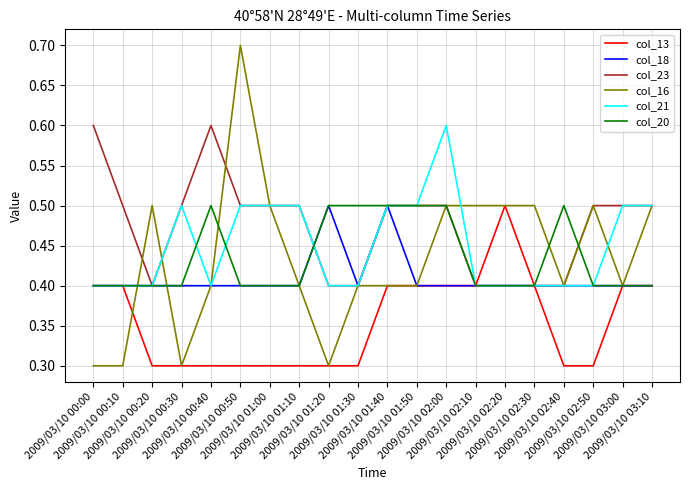

What is the lowest value of the col_23 series?

0.4